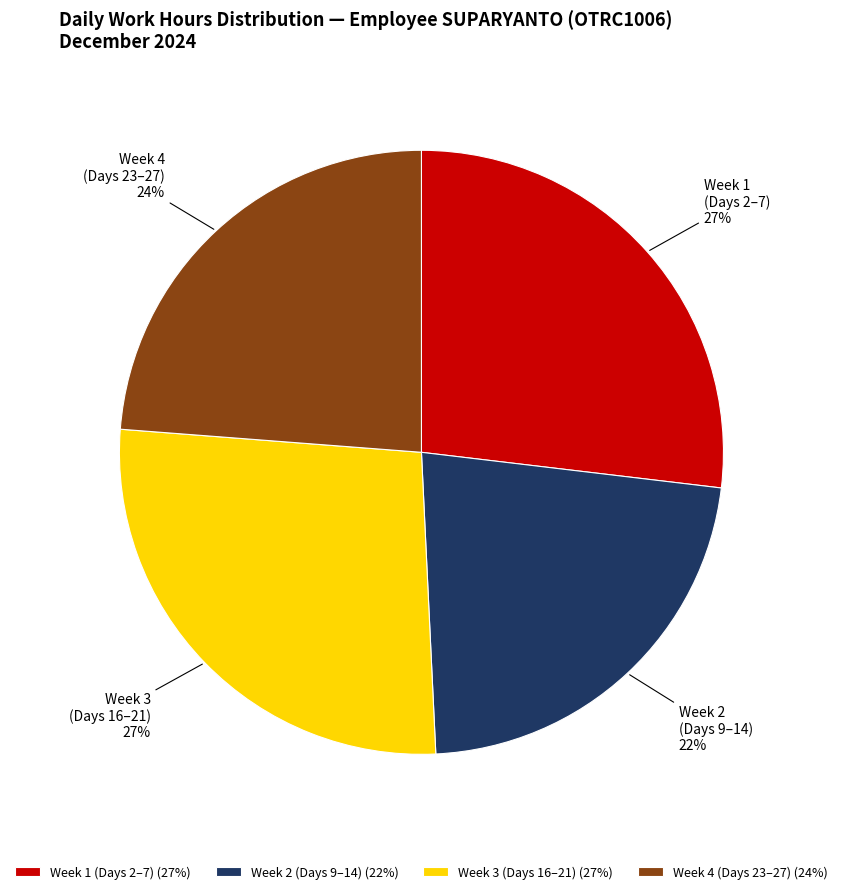

To the nearest percent, what is the difference between the largest and smallest slice percentages?

5%